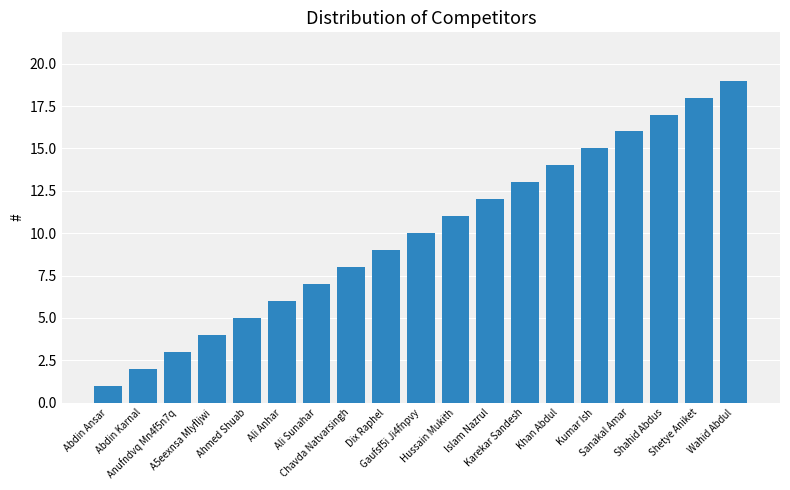

What is the value of the 8th bar from the left?

8